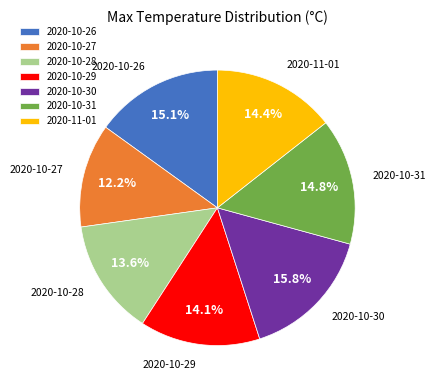

Does 2020-10-29 account for over 50% of the chart?

No